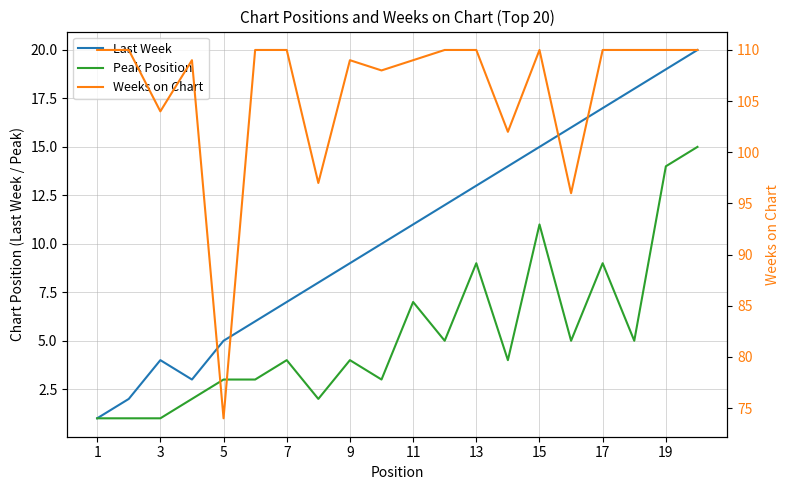

At 9, list the series in order from largest to smallest.

Weeks on Chart, Last Week, Peak Position